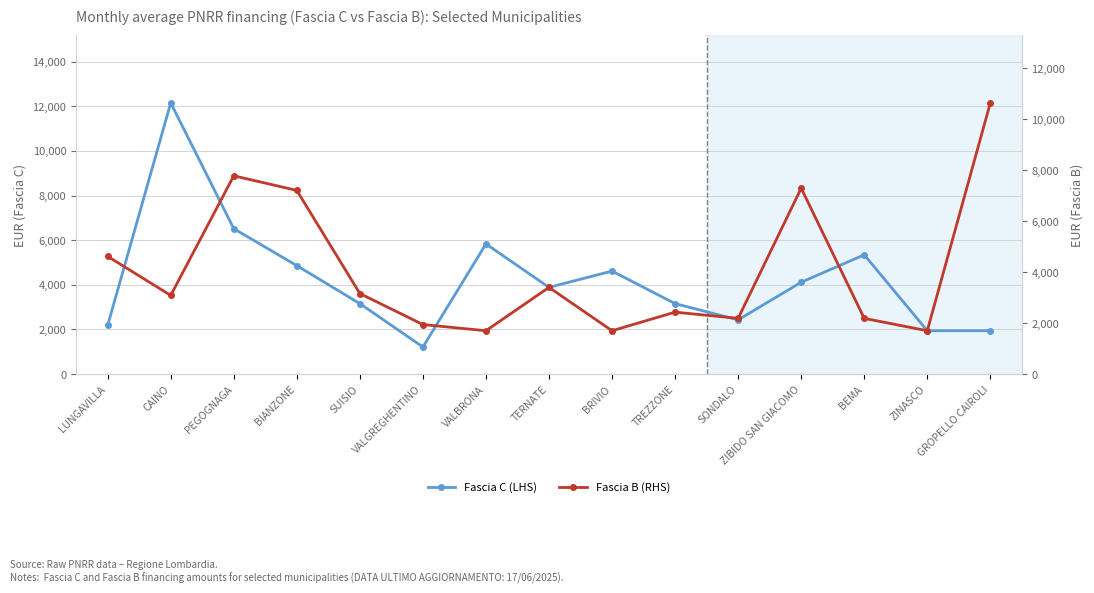

Does the chart display data point markers on the line(s)?

Yes